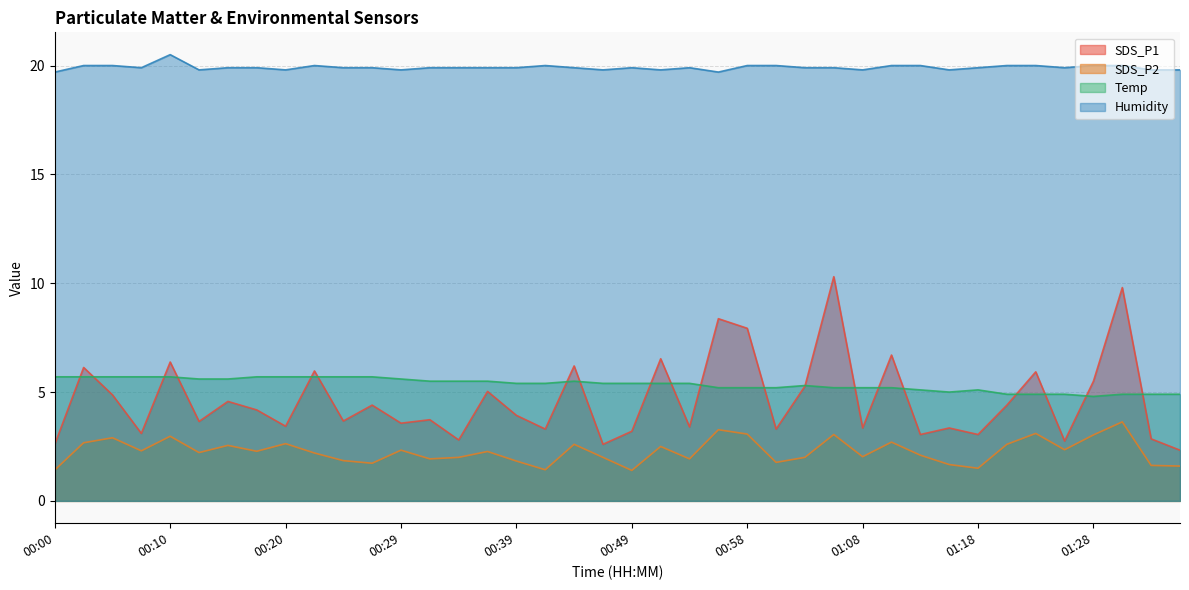

Which category has the lowest value in the SDS_P2 series?

00:49